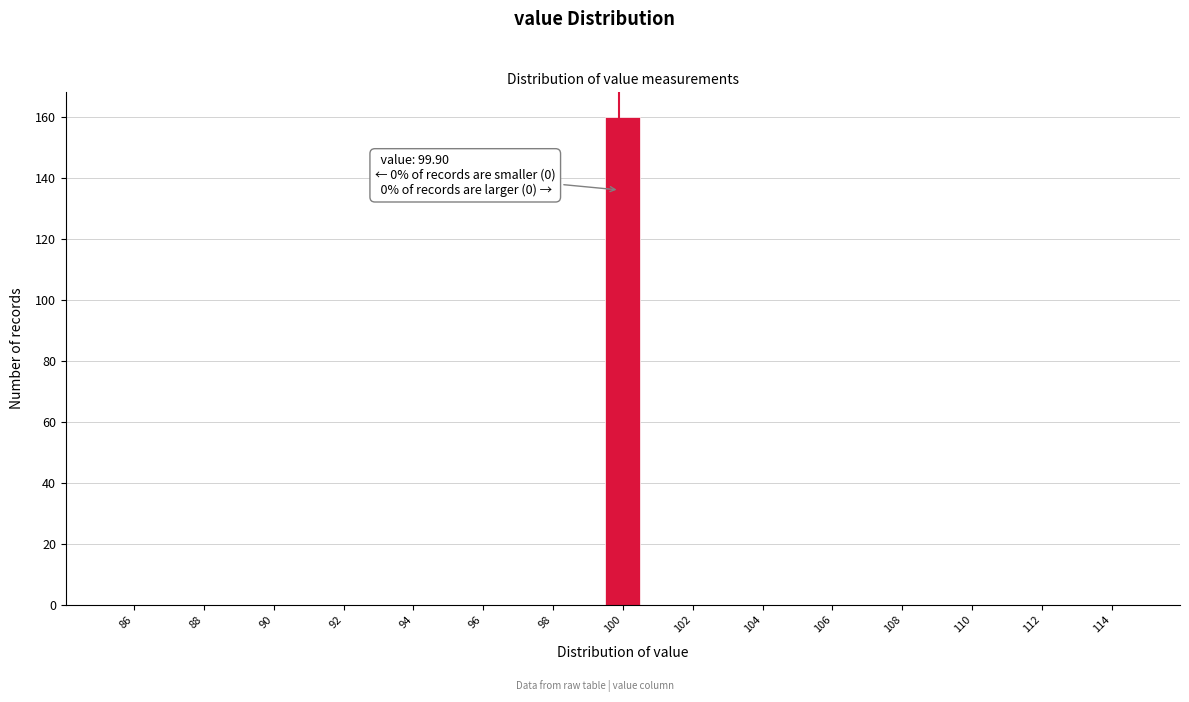

Which range on the x-axis has the tallest bar?

99.5 to 100.5